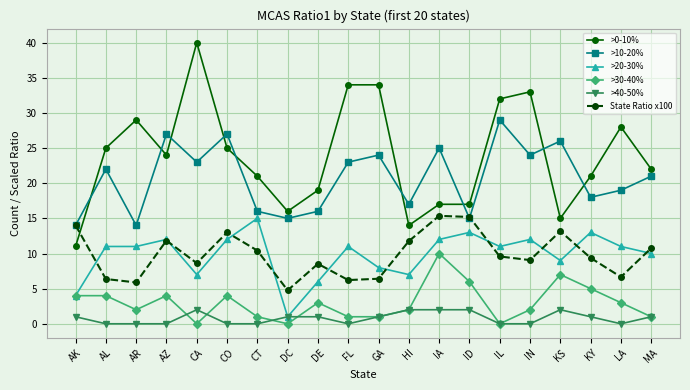

What position from the right is LA?

2